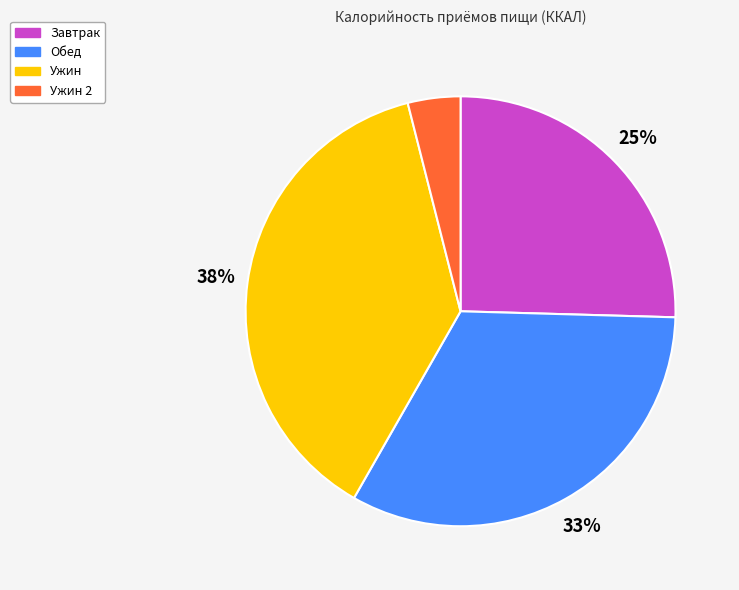

Count the number of slices in the pie.

4